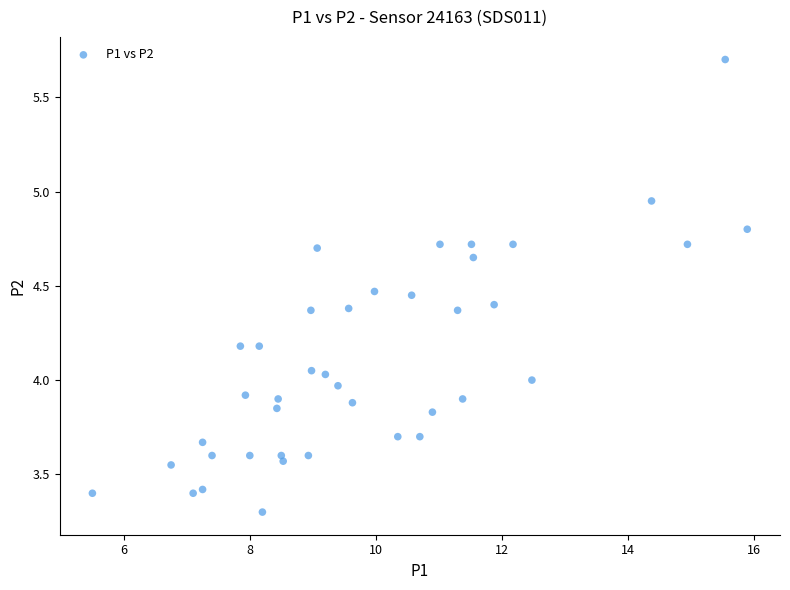

What is the range of X values (max minus min)?

10.4